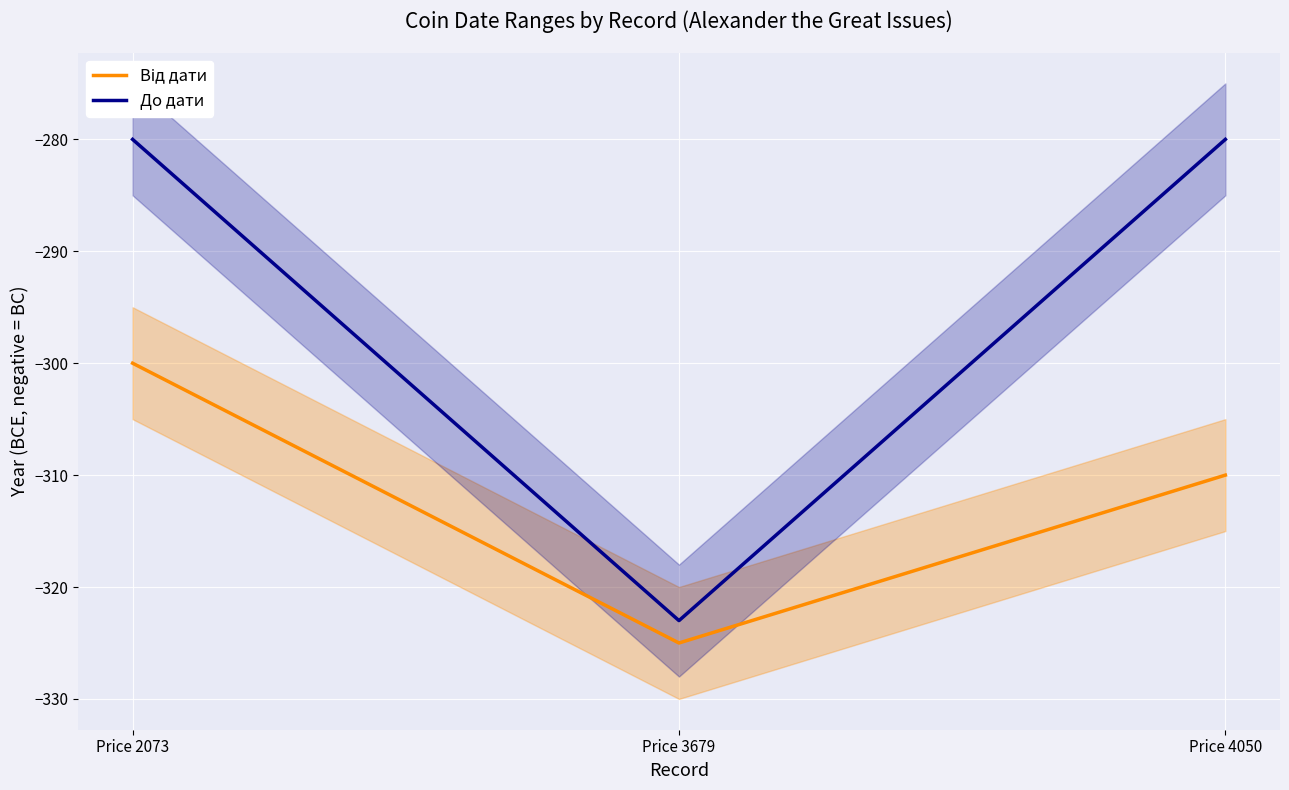

Which series has the largest total across all categories?

До дати